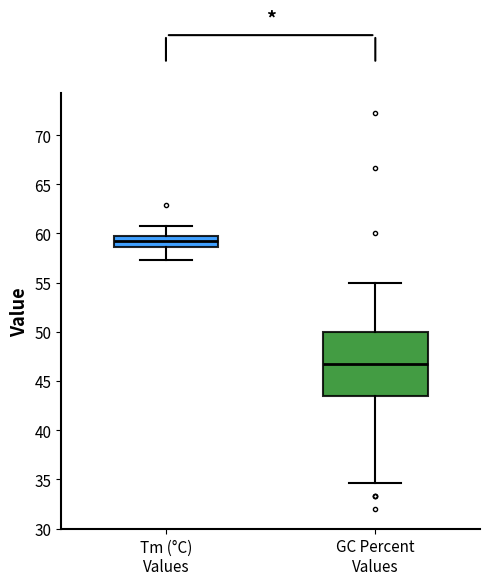

Where does the median line of the box for GC Percent Values sit on the y-axis? The values are not printed on the chart, so give them approximately, as read against the axis.

46.5